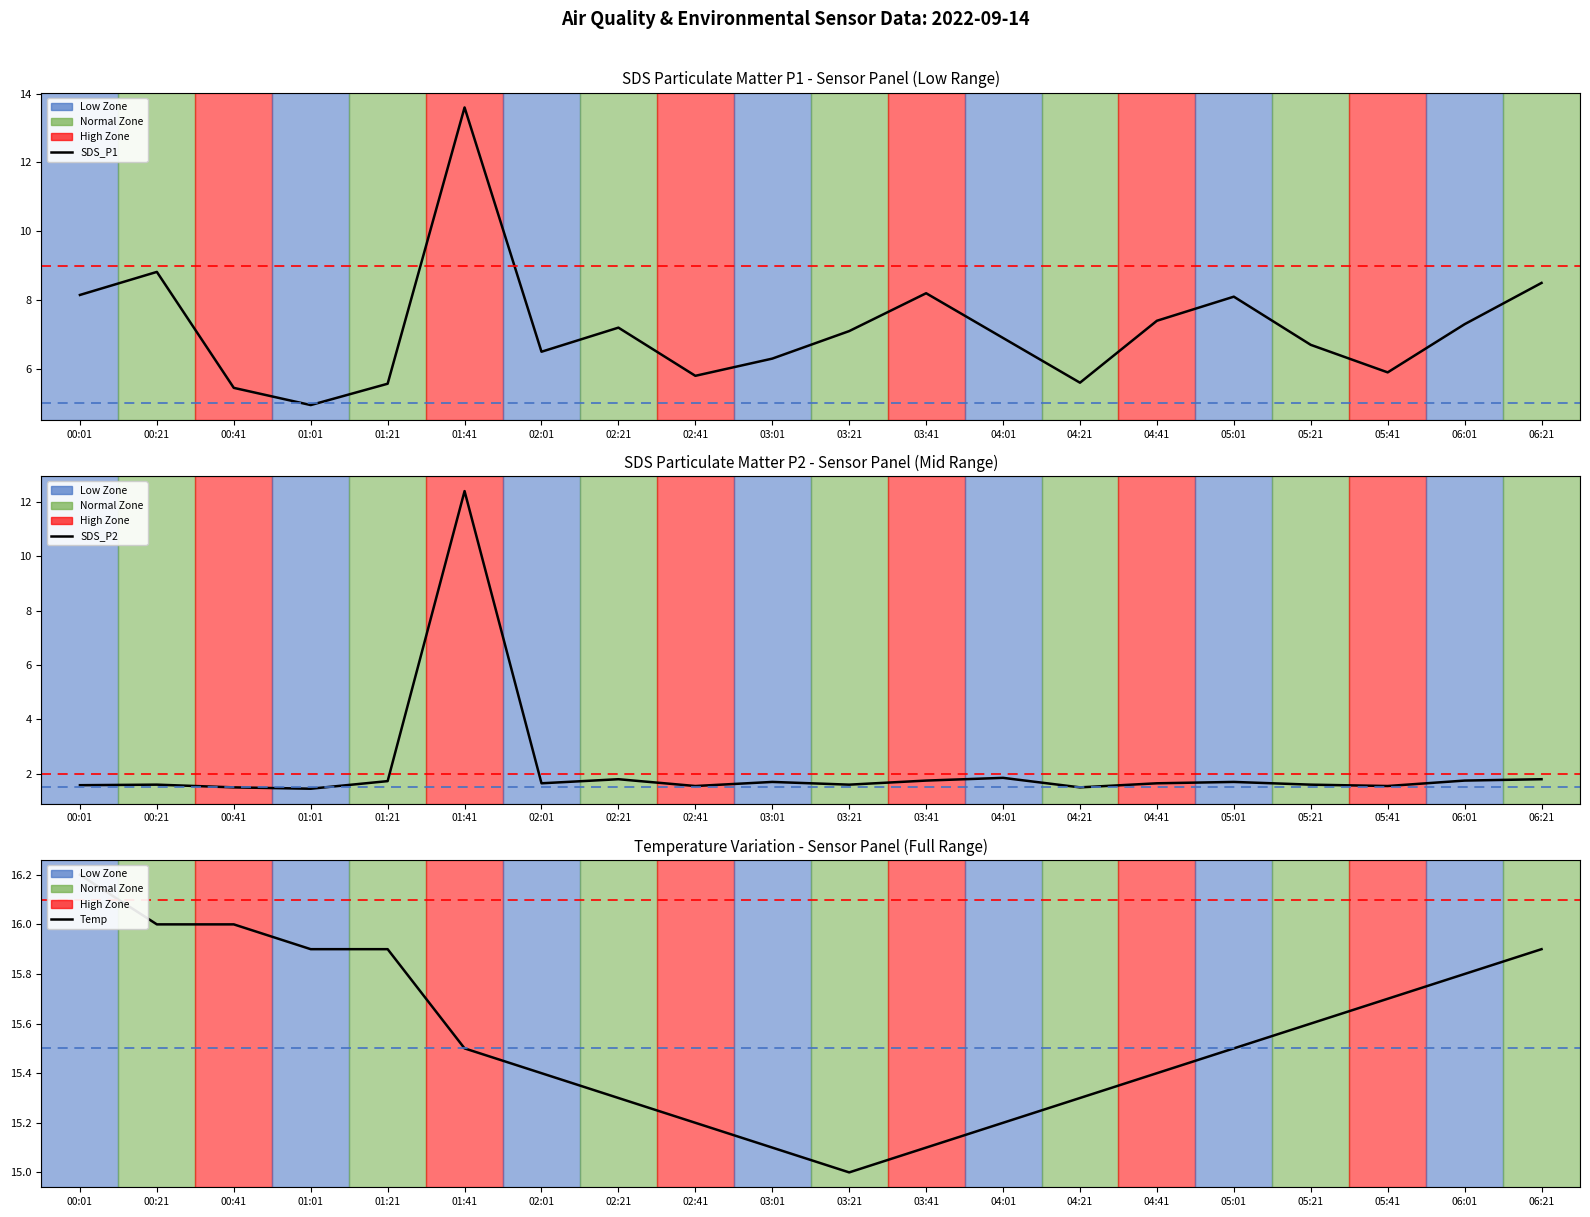

Reading left to right, what are all the values shown in this chart?

SDS_P1: 00:01=8.2	00:21=8.8	00:41=5.5	01:01=5.0	01:21=5.6	01:41=13.6	02:01=6.5	02:21=7.2	02:41=5.8	03:01=6.3	03:21=7.1	03:41=8.2	04:01=6.9	04:21=5.6	04:41=7.4	05:01=8.1	05:21=6.7	05:41=5.9	06:01=7.3	06:21=8.5
SDS_P2: 00:01=1.6	00:21=1.6	00:41=1.5	01:01=1.4	01:21=1.7	01:41=12.4	02:01=1.6	02:21=1.8	02:41=1.6	03:01=1.7	03:21=1.6	03:41=1.8	04:01=1.9	04:21=1.5	04:41=1.6	05:01=1.7	05:21=1.6	05:41=1.6	06:01=1.8	06:21=1.8
Temp: 00:01=16.2	00:21=16.0	00:41=16.0	01:01=15.9	01:21=15.9	01:41=15.5	02:01=15.4	02:21=15.3	02:41=15.2	03:01=15.1	03:21=15.0	03:41=15.1	04:01=15.2	04:21=15.3	04:41=15.4	05:01=15.5	05:21=15.6	05:41=15.7	06:01=15.8	06:21=15.9